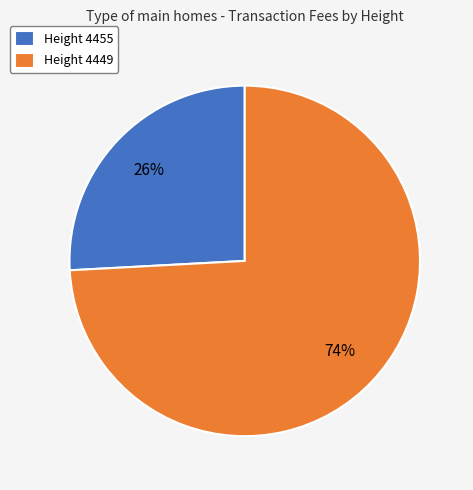

Count the number of slices in the pie.

2